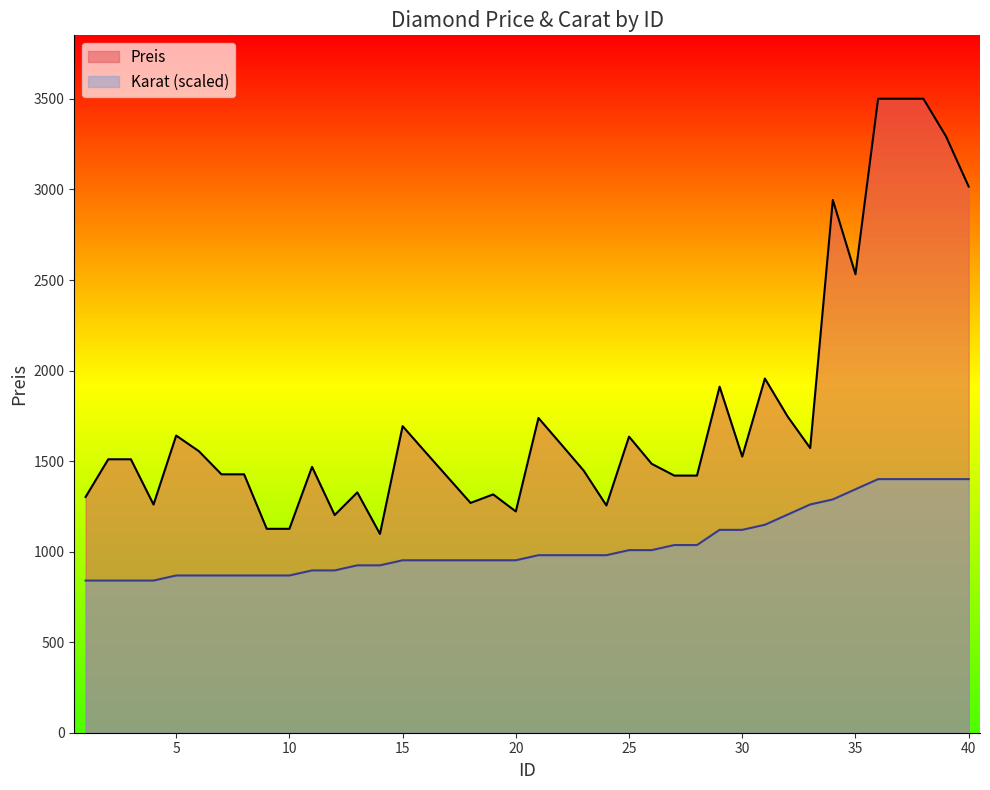

What value does the Preis series have at 10?

1126.0